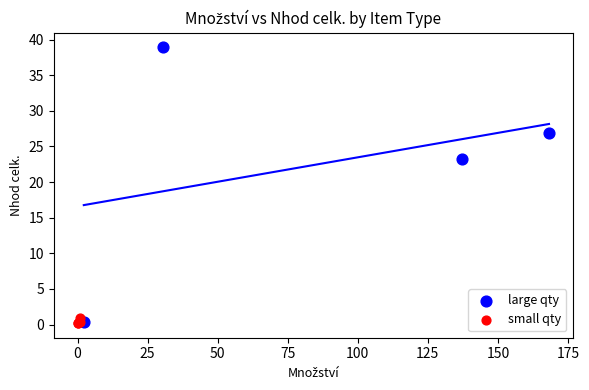

Which series contains the highest Y value?

large qty